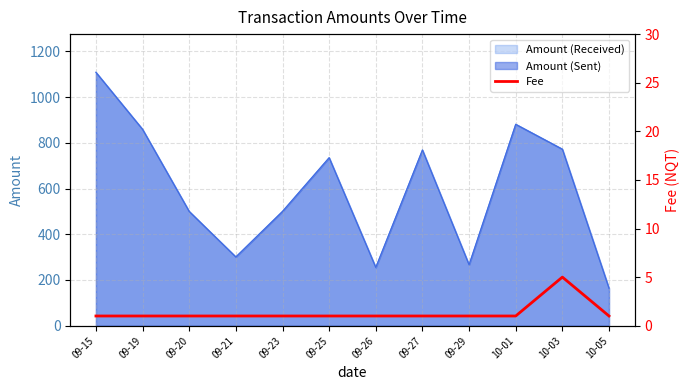

What is the highest value of the Amount (Sent) series?

1108.2